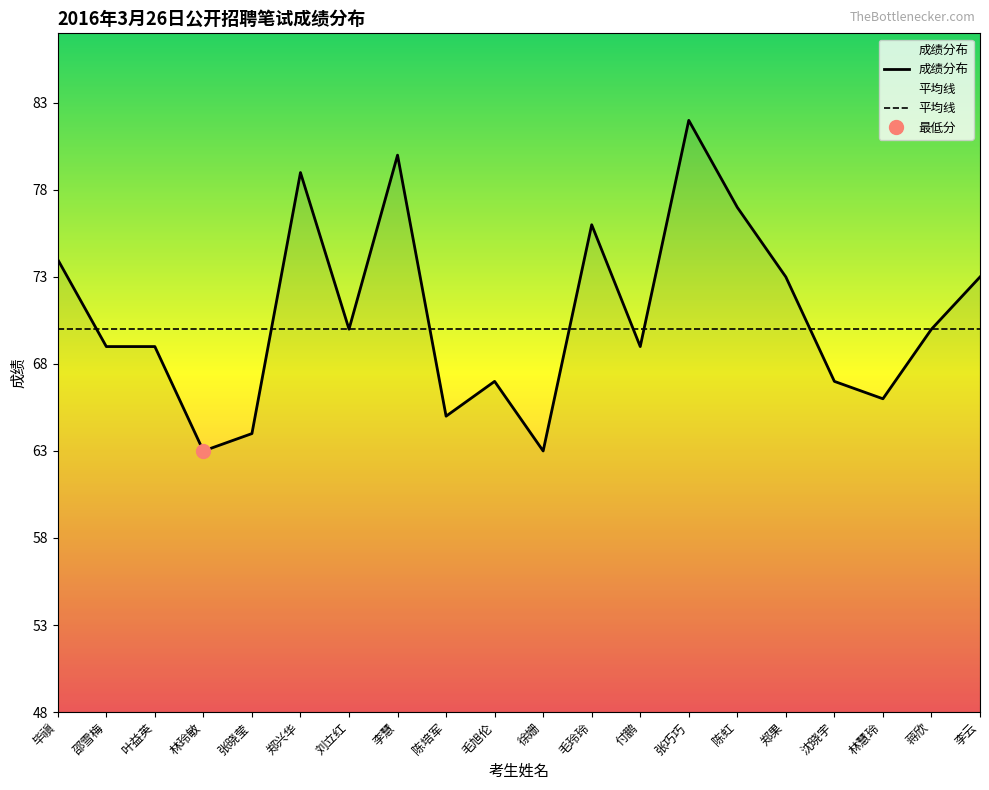

How many values in the 成绩分布 series are below 70?

10